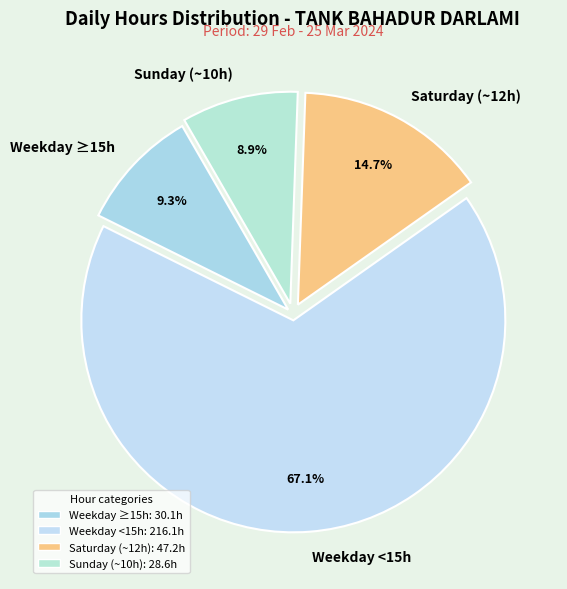

Combined, do Weekday <15h and Weekday ≥15h account for over 50%?

Yes